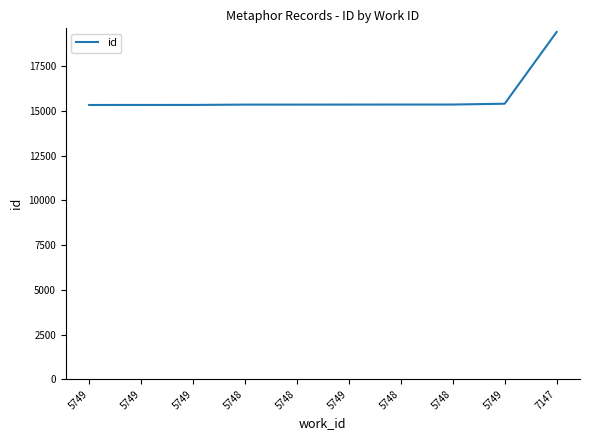

Rank the categories by value from lowest to highest.

5749, 5749, 5749, 5748, 5748, 5749, 5748, 5748, 5749, 7147